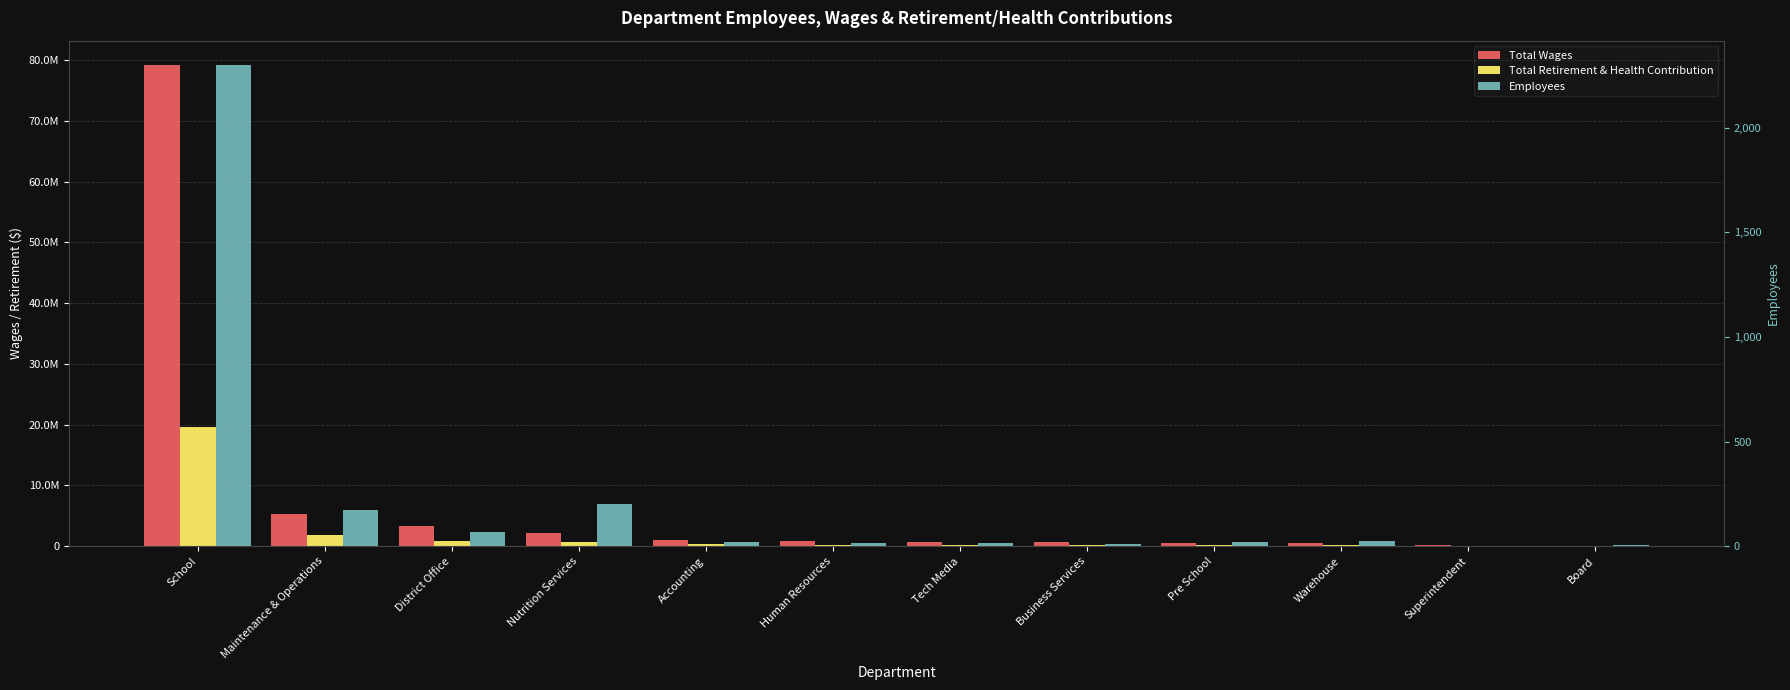

How many bars are there in total?

36